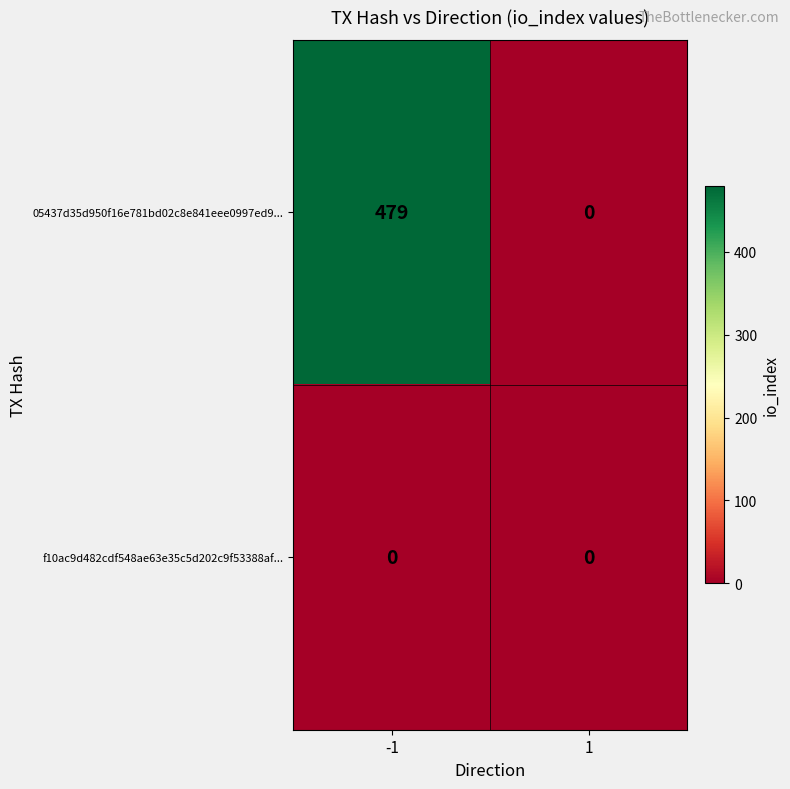

Which series has the largest range (max minus min)?

05437d35d950f16e781bd02c8e841eee0997ed9...